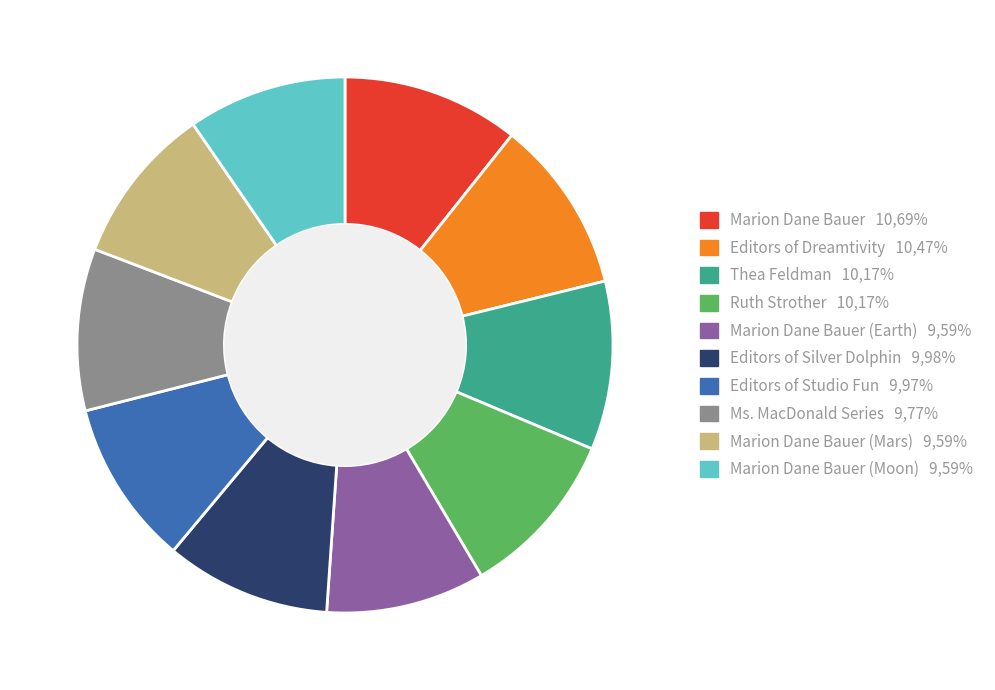

Does any single category account for the majority?

No